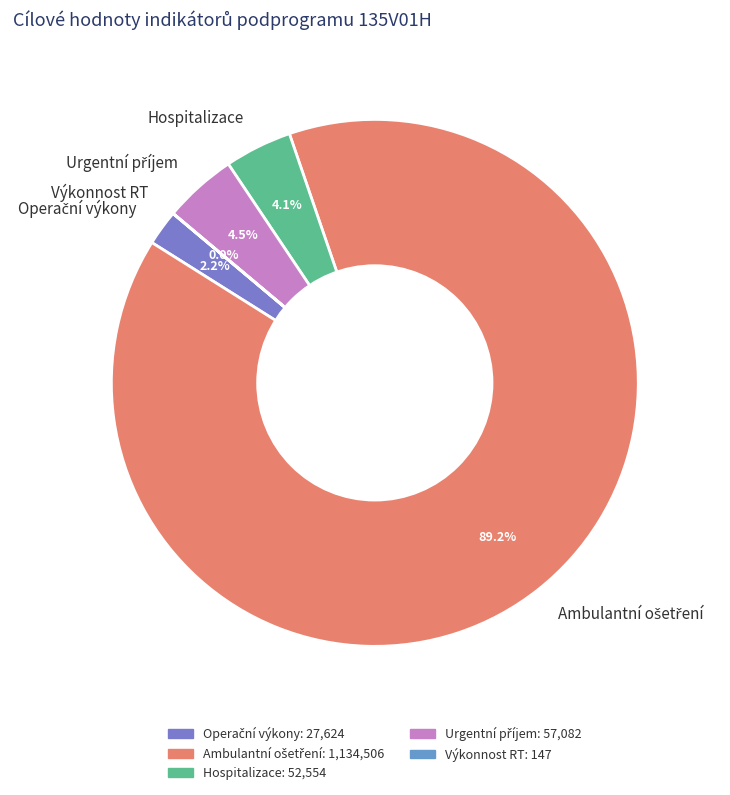

Is there a majority slice in this chart?

Yes